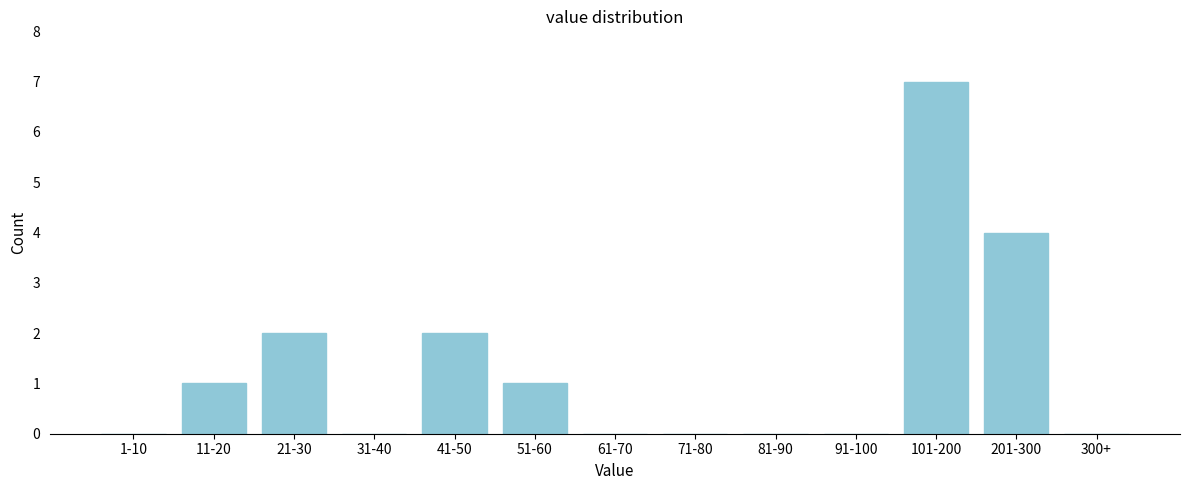

Reading left to right, extract all data points from this chart.

1-10=0	11-20=1	21-30=2	31-40=0	41-50=2	51-60=1	61-70=0	71-80=0	81-90=0	91-100=0	101-200=7	201-300=4	300+=0